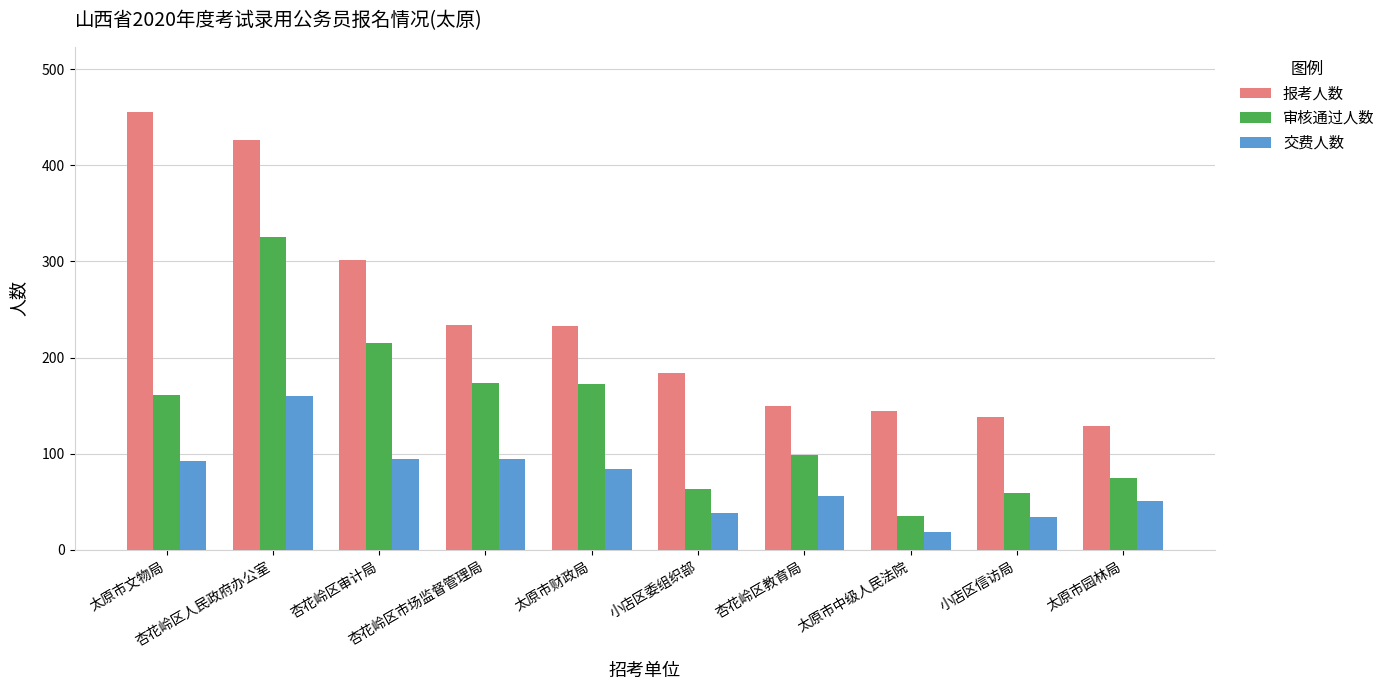

Is the value of 报考人数 at 小店区信访局 greater than the value of 审核通过人数 at 杏花岭区市场监督管理局?

No